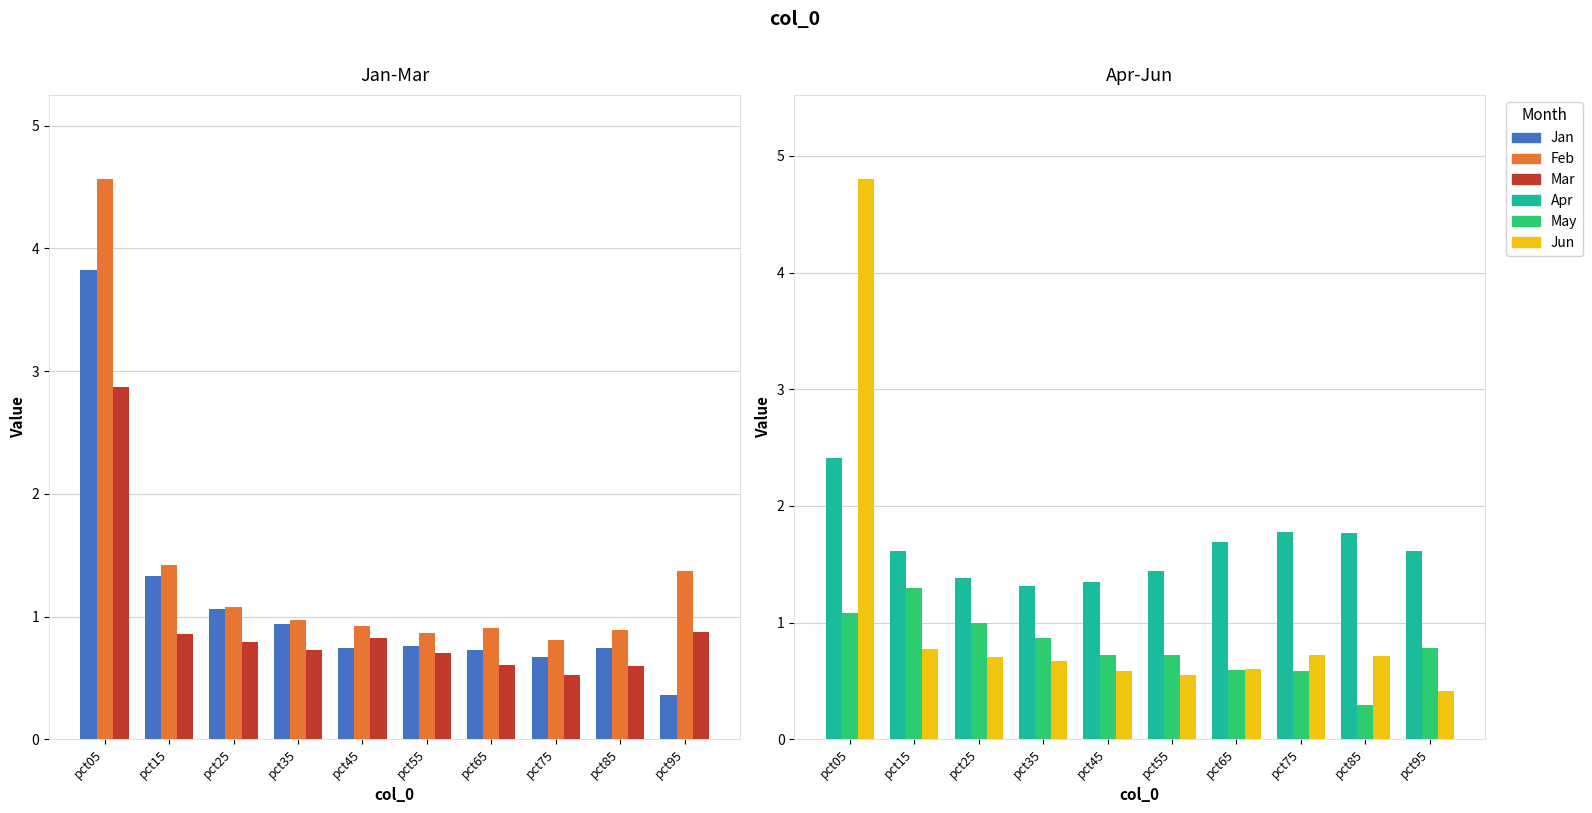

At which label is May closest to 0?

pct85